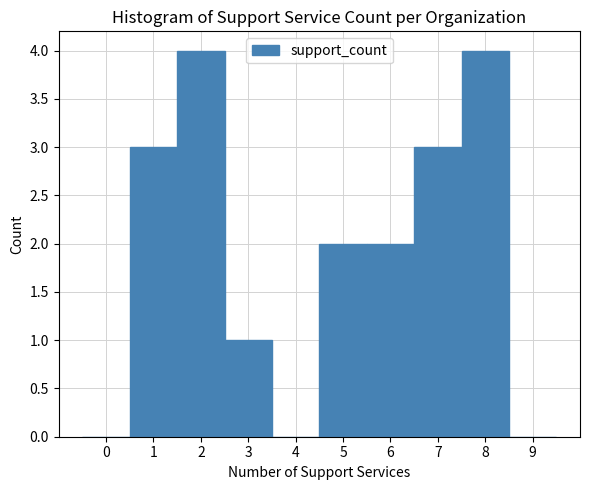

Reading left to right, list every bar in this chart as the range it spans on the x-axis followed by its height. The values are not printed on the chart, so give them approximately, as read against the axis.

-0.5 to 0.5: 0
0.5 to 1.5: 3
1.5 to 2.5: 4
2.5 to 3.5: 1
3.5 to 4.5: 0
4.5 to 5.5: 2
5.5 to 6.5: 2
6.5 to 7.5: 3
7.5 to 8.5: 4
8.5 to 9.5: 0